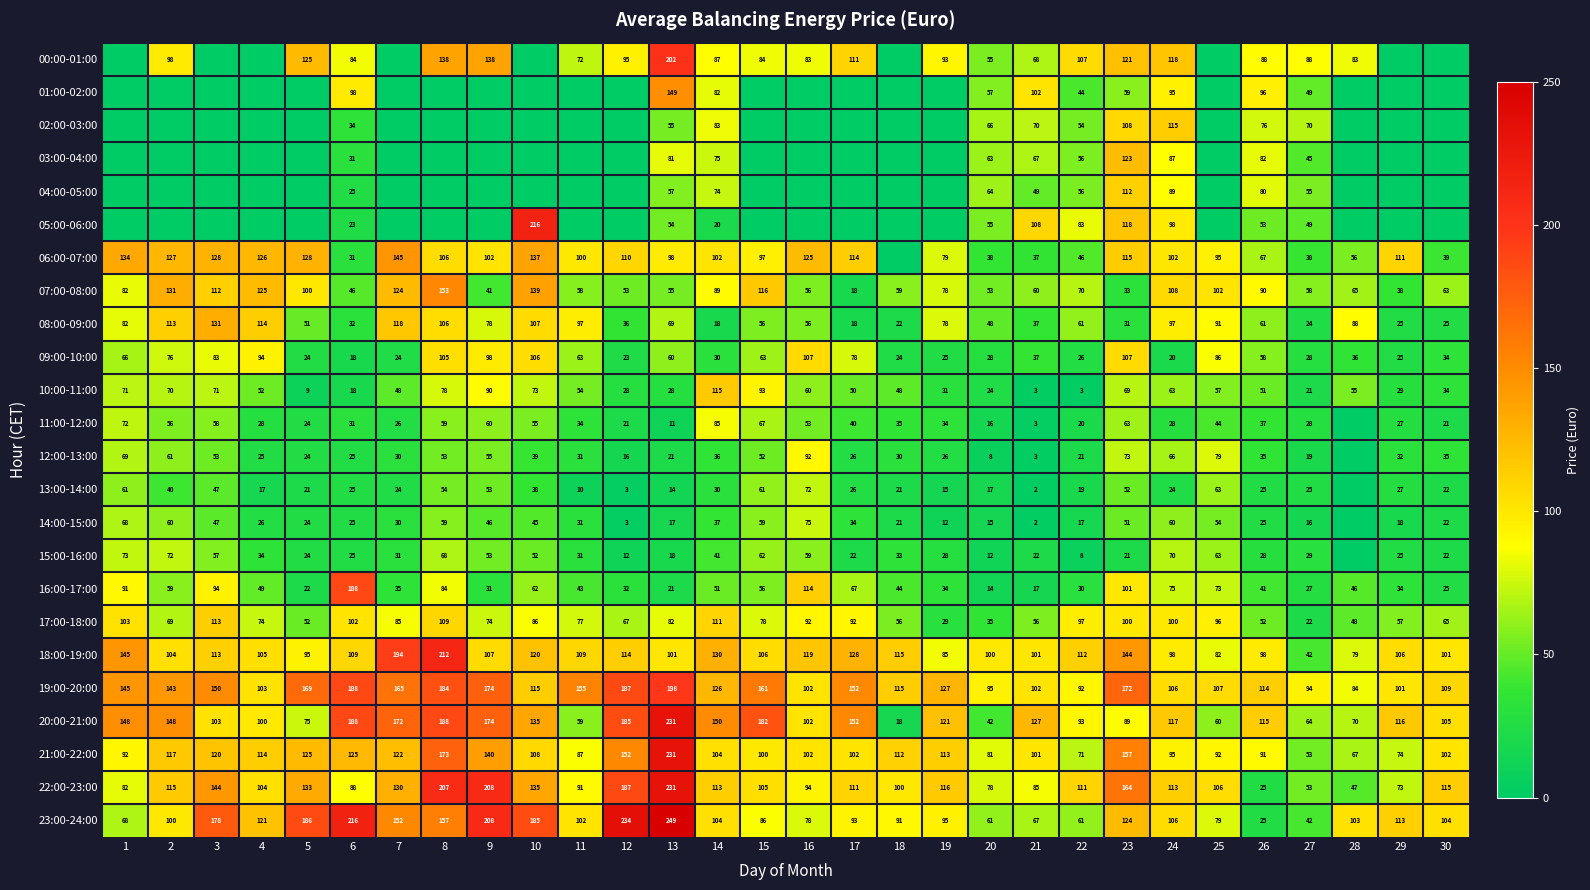

At how many categories does at least one series exceed 109?

26